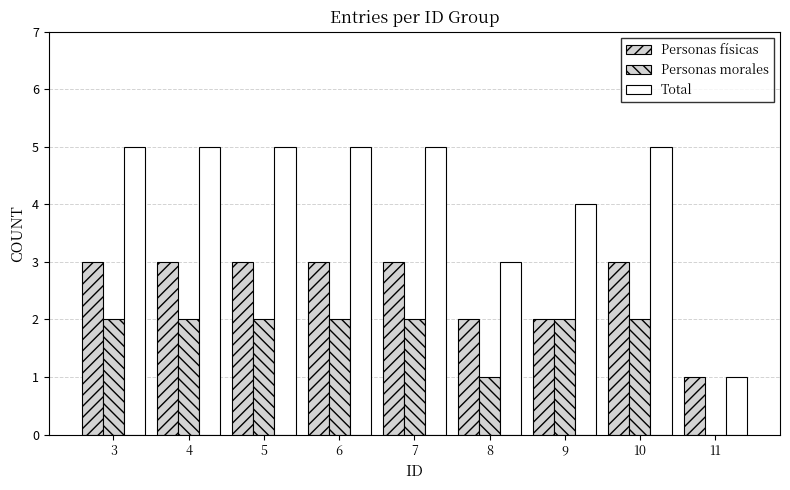

How many distinct data groups are displayed?

3